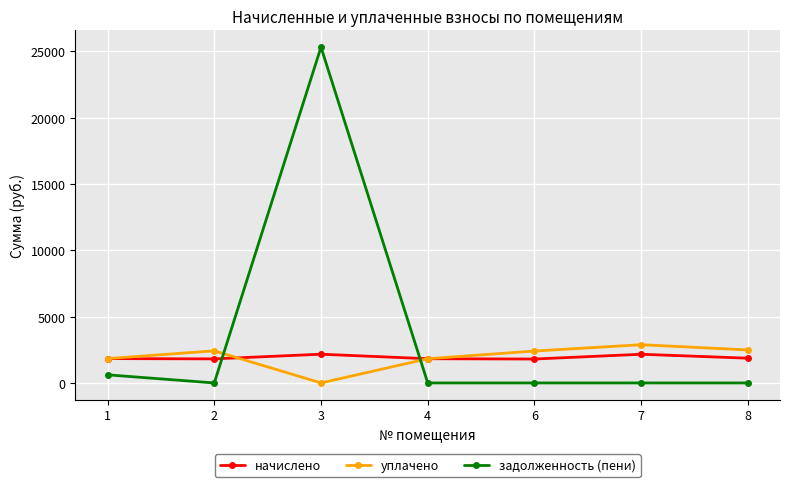

Which series has the largest range (max minus min)?

задолженность (пени)